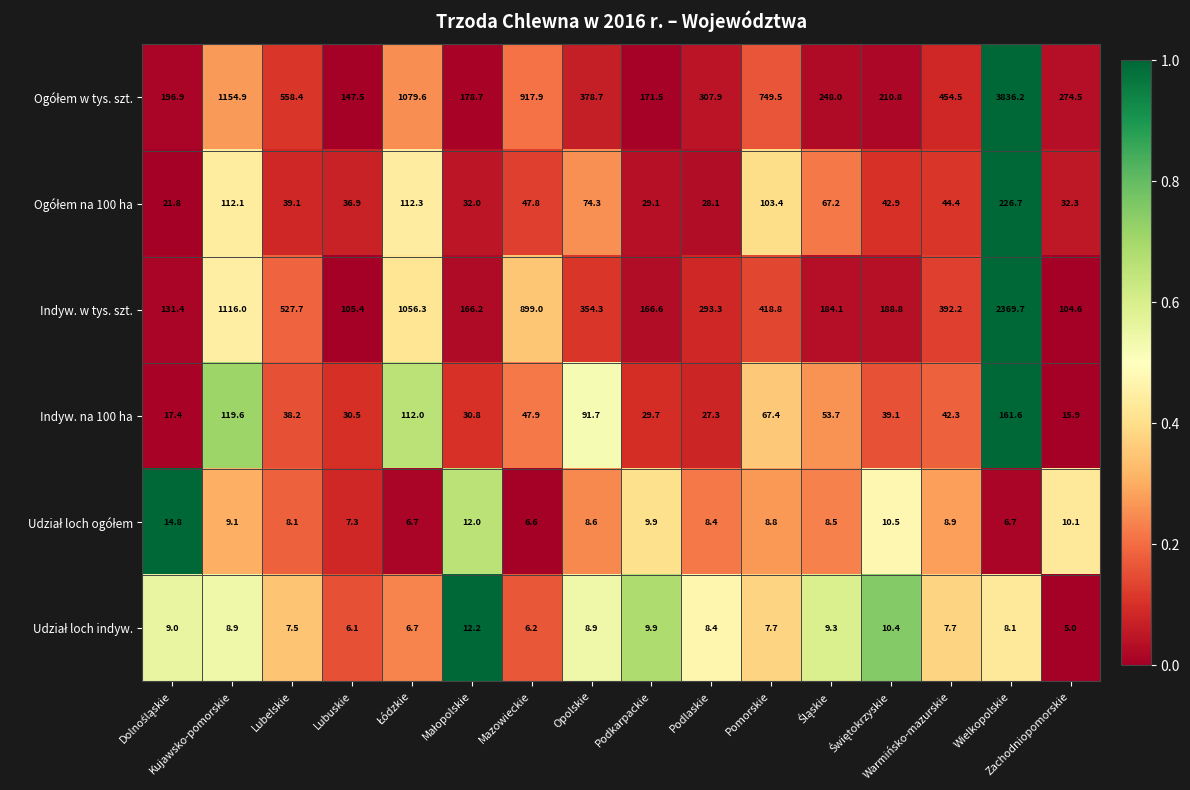

What is the difference between the second highest and minimum values in the Indyw. w tys. szt. series?

1011.4